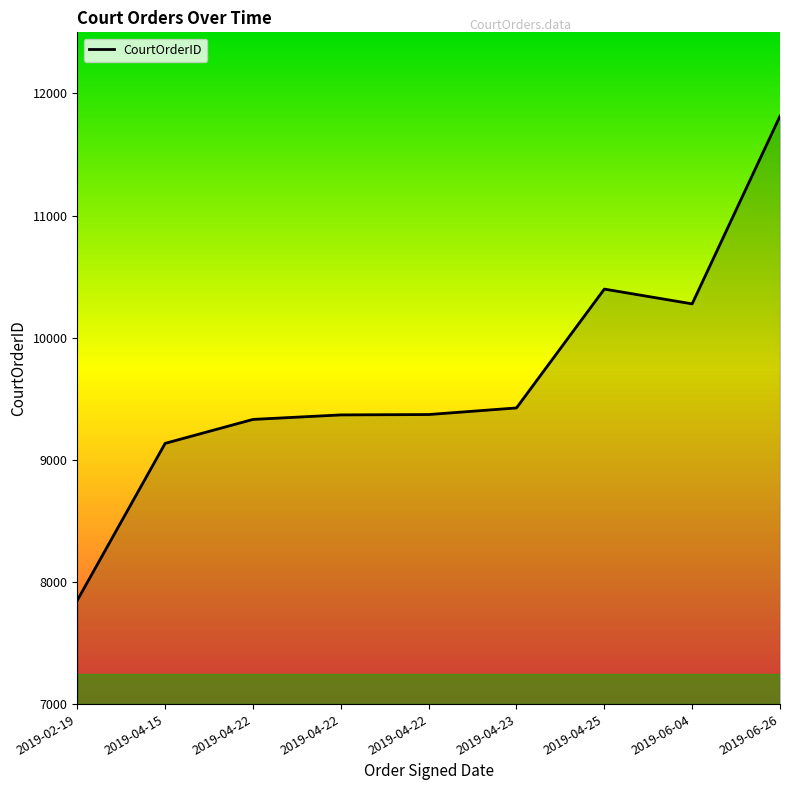

Reading left to right, what are all the values shown in this chart?

7850	9135	9331	9368	9371	9425	10398	10277	11814